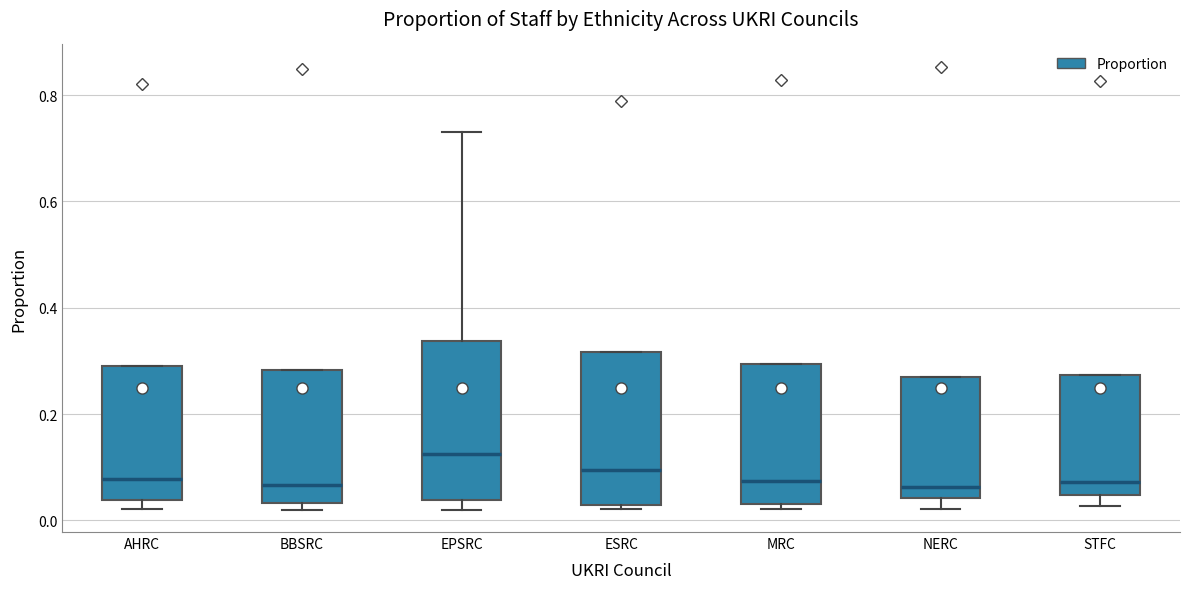

Reading left to right, transcribe this box plot: for each box, give where its median line is, the range the box spans, and where its two whiskers end, as read against the y-axis. The values are not printed on the chart, so give them approximately, as read against the axis.

AHRC: median 0.08, box 0.04 to 0.30, whiskers 0.02 to 0.30
BBSRC: median 0.06, box 0.04 to 0.28, whiskers 0.02 to 0.28
EPSRC: median 0.12, box 0.04 to 0.34, whiskers 0.02 to 0.74
ESRC: median 0.10, box 0.02 to 0.32, whiskers 0.02 (just below the box's lower edge) to 0.32
MRC: median 0.08, box 0.04 to 0.30, whiskers 0.02 to 0.30
NERC: median 0.06, box 0.04 to 0.26, whiskers 0.02 to 0.26
STFC: median 0.08, box 0.04 to 0.28, whiskers 0.02 to 0.28